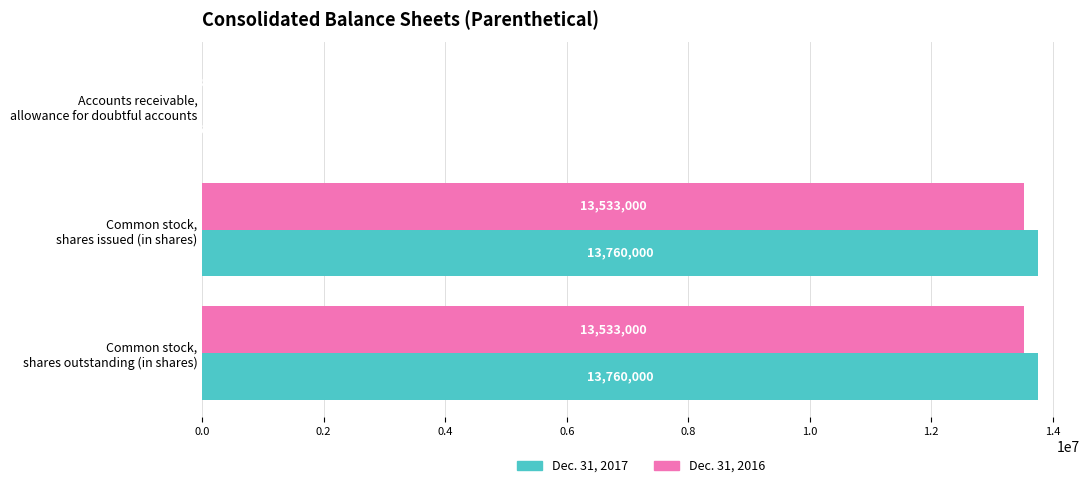

Which series has the largest total across all categories?

Dec. 31, 2017